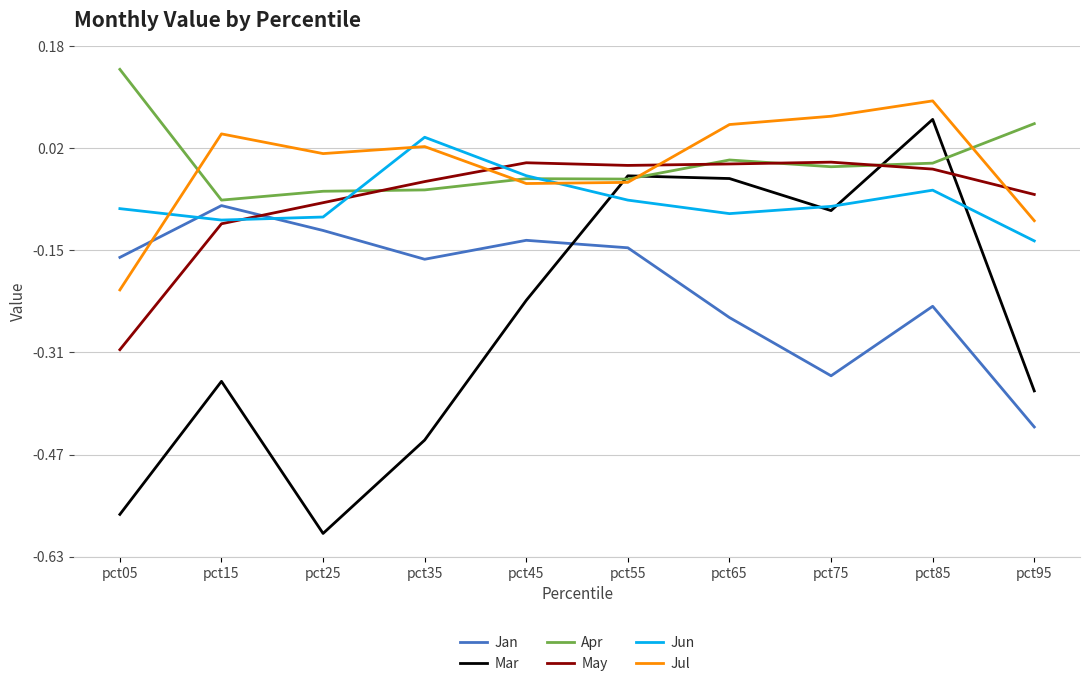

Is the value of Apr at pct75 greater than the value of Jun at pct75?

Yes